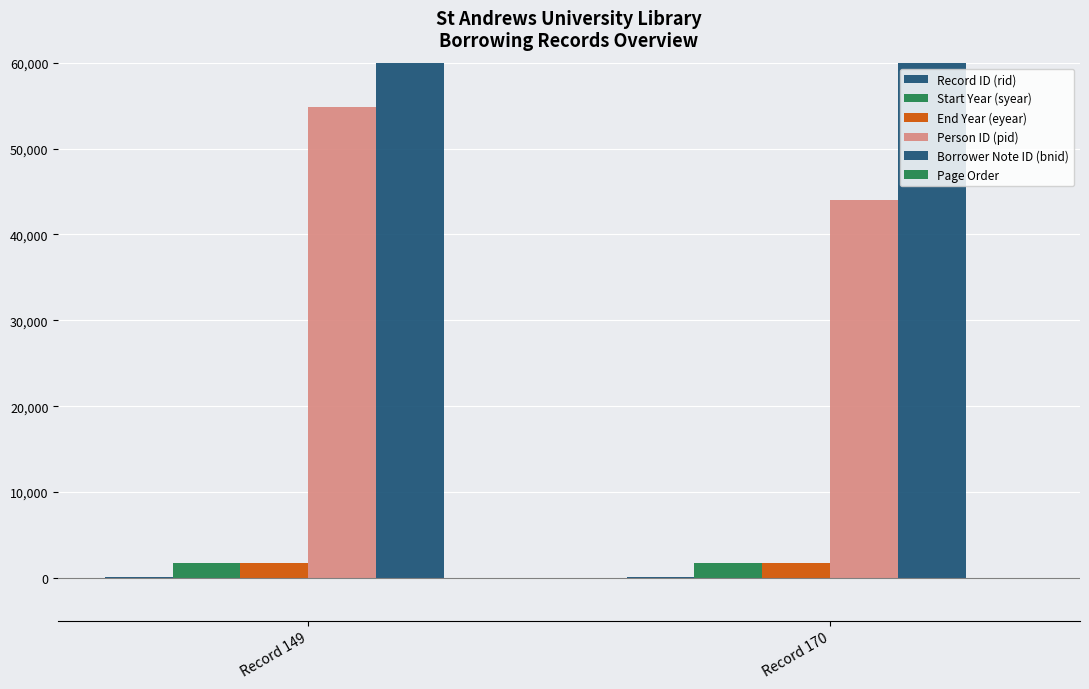

Reading left to right, extract all data points from this chart.

Record ID (rid): 149	170
Start Year (syear): 1772	1776
End Year (eyear): 1776	1779
Person ID (pid): 54885	43955
Borrower Note ID (bnid): 134529	153180
Page Order: 17	7